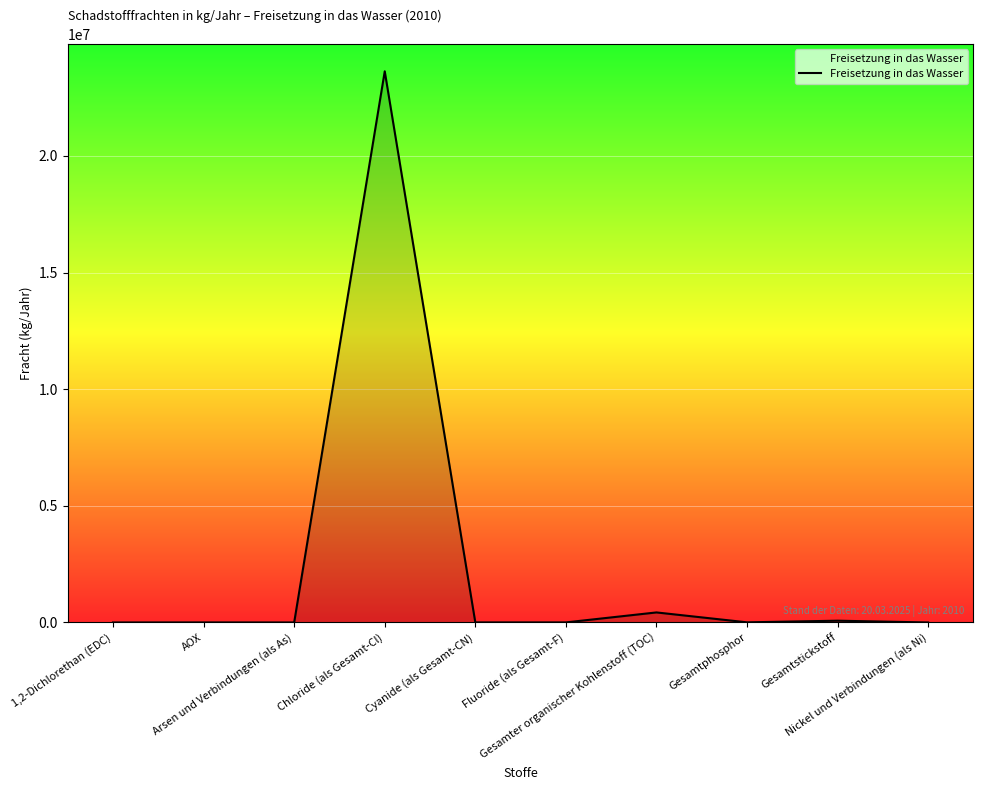

What is the maximum value shown in the chart?

23630000